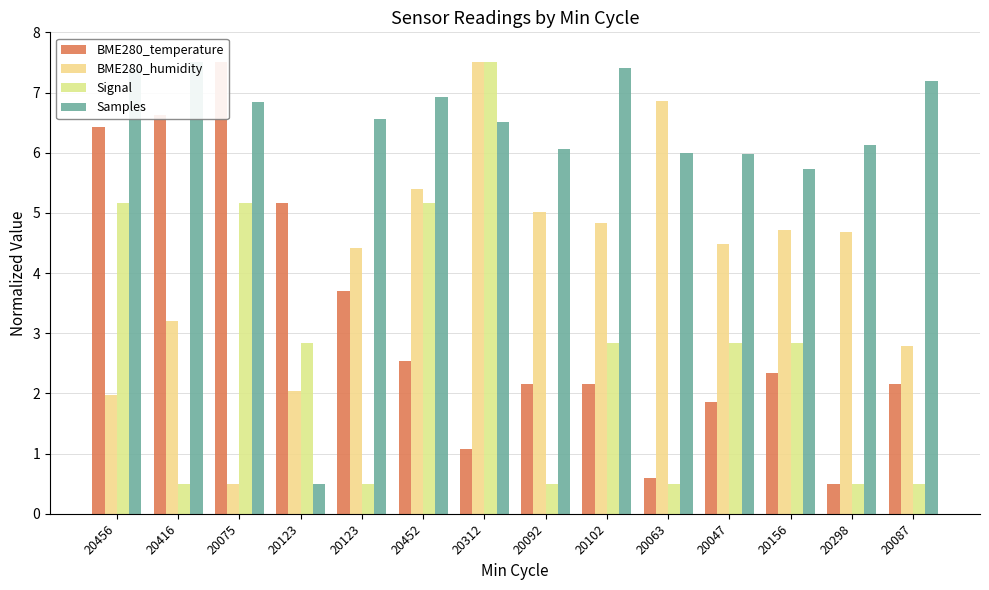

Reading left to right, list all the values displayed in this chart.

BME280_temperature: 20456=6.4	20416=6.6	20075=7.5	20123=5.2	20123=3.7	20452=2.5	20312=1.1	20092=2.2	20102=2.2	20063=0.6	20047=1.9	20156=2.3	20298=0.5	20087=2.2
BME280_humidity: 20456=2.0	20416=3.2	20075=0.5	20123=2.0	20123=4.4	20452=5.4	20312=7.5	20092=5.0	20102=4.8	20063=6.9	20047=4.5	20156=4.7	20298=4.7	20087=2.8
Signal: 20456=5.2	20416=0.5	20075=5.2	20123=2.8	20123=0.5	20452=5.2	20312=7.5	20092=0.5	20102=2.8	20063=0.5	20047=2.8	20156=2.8	20298=0.5	20087=0.5
Samples: 20456=7.4	20416=7.5	20075=6.8	20123=0.5	20123=6.6	20452=6.9	20312=6.5	20092=6.1	20102=7.4	20063=6.0	20047=6.0	20156=5.7	20298=6.1	20087=7.2